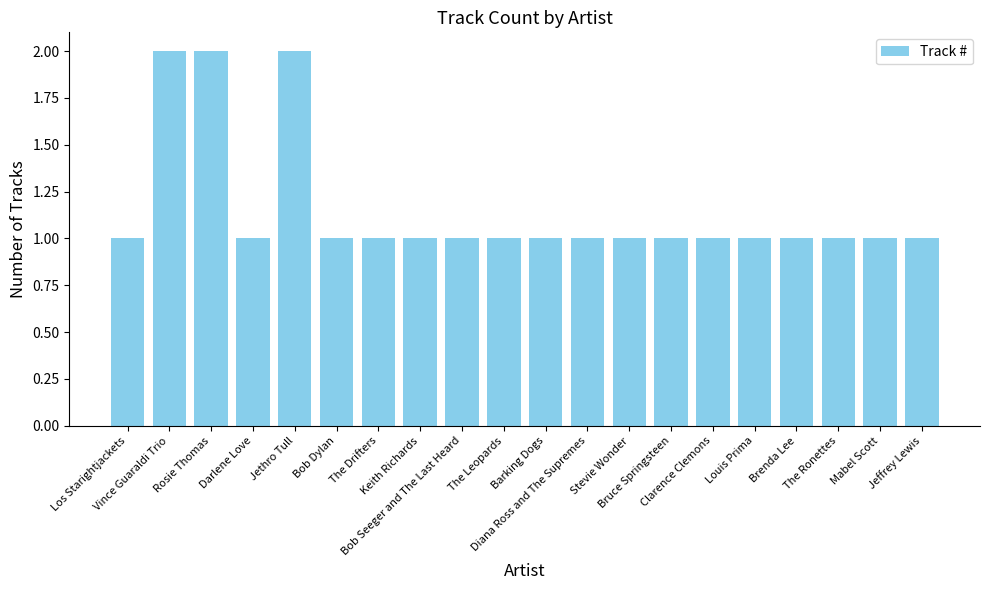

What is the change in value from Rosie Thomas to The Ronettes?

-1